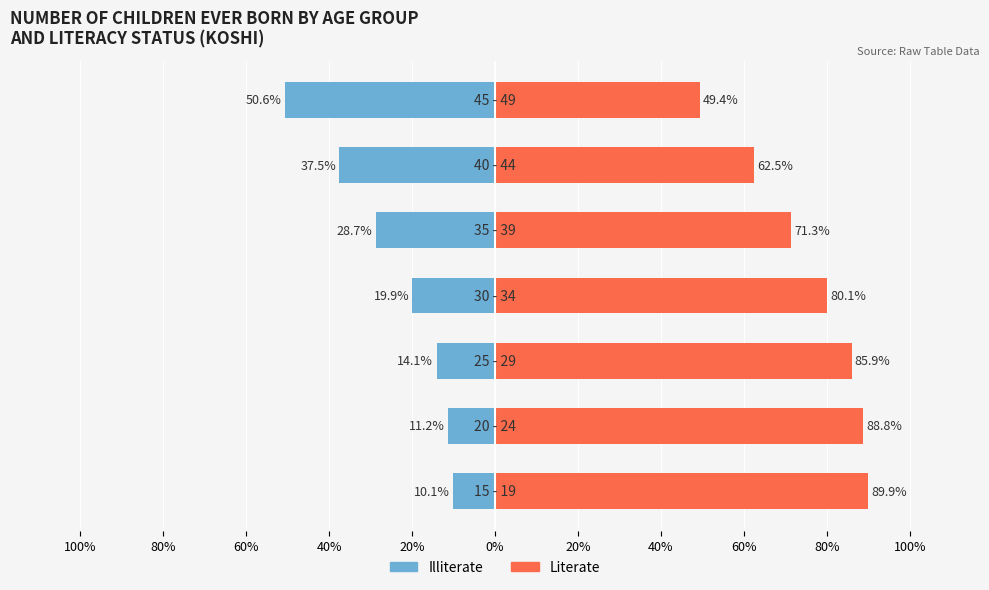

Rank the series at 20% from lowest to highest value.

Illiterate, Literate